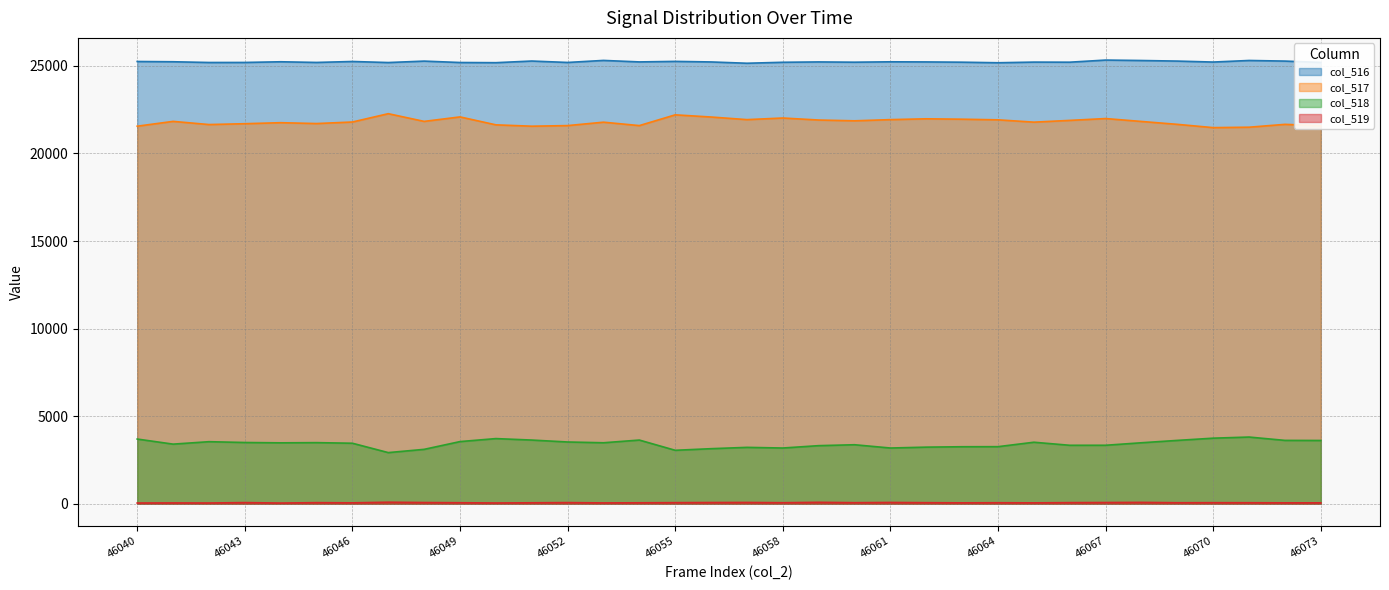

Is it true that col_516 equals 25149 at 46057?

True